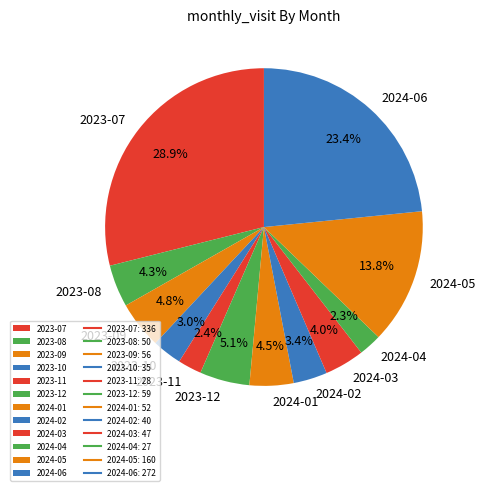

Approximately how many times larger is the value at 2023-09 compared to 2024-02?

1.4